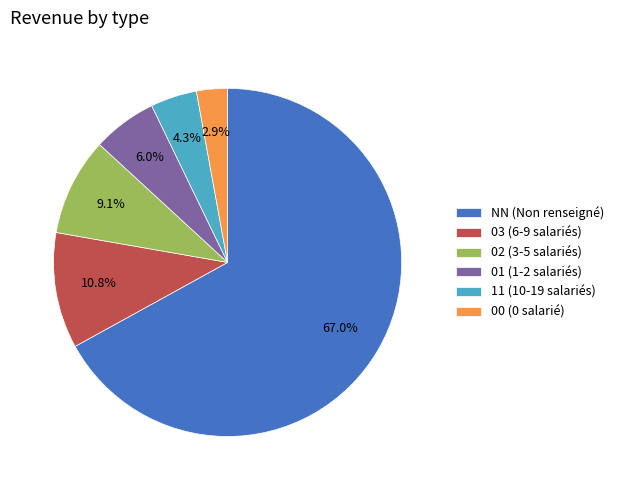

Does 00 account for over 50% of the chart?

No